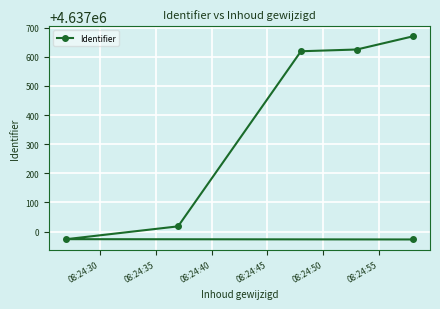

What is the difference between the second highest and second lowest values?

651